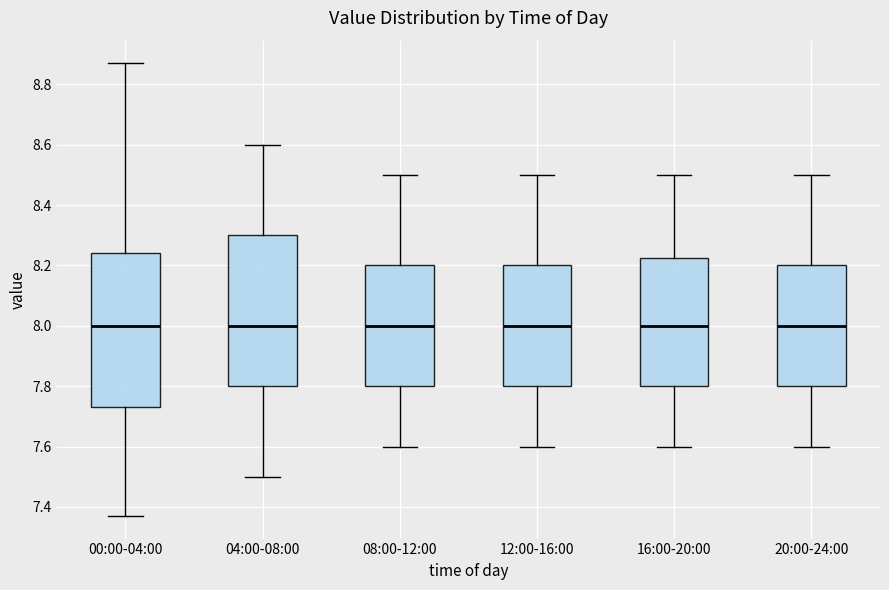

Reading left to right, read every box against the y-axis: the position of its median line, the range the box covers, and the ends of its whiskers. The values are not printed on the chart, so give them approximately, as read against the axis.

00:00-04:00: median 8.00, box 7.74 to 8.24, whiskers 7.38 to 8.88
04:00-08:00: median 8.00, box 7.80 to 8.30, whiskers 7.50 to 8.60
08:00-12:00: median 8.00, box 7.80 to 8.20, whiskers 7.60 to 8.50
12:00-16:00: median 8.00, box 7.80 to 8.20, whiskers 7.60 to 8.50
16:00-20:00: median 8.00, box 7.80 to 8.22, whiskers 7.60 to 8.50
20:00-24:00: median 8.00, box 7.80 to 8.20, whiskers 7.60 to 8.50